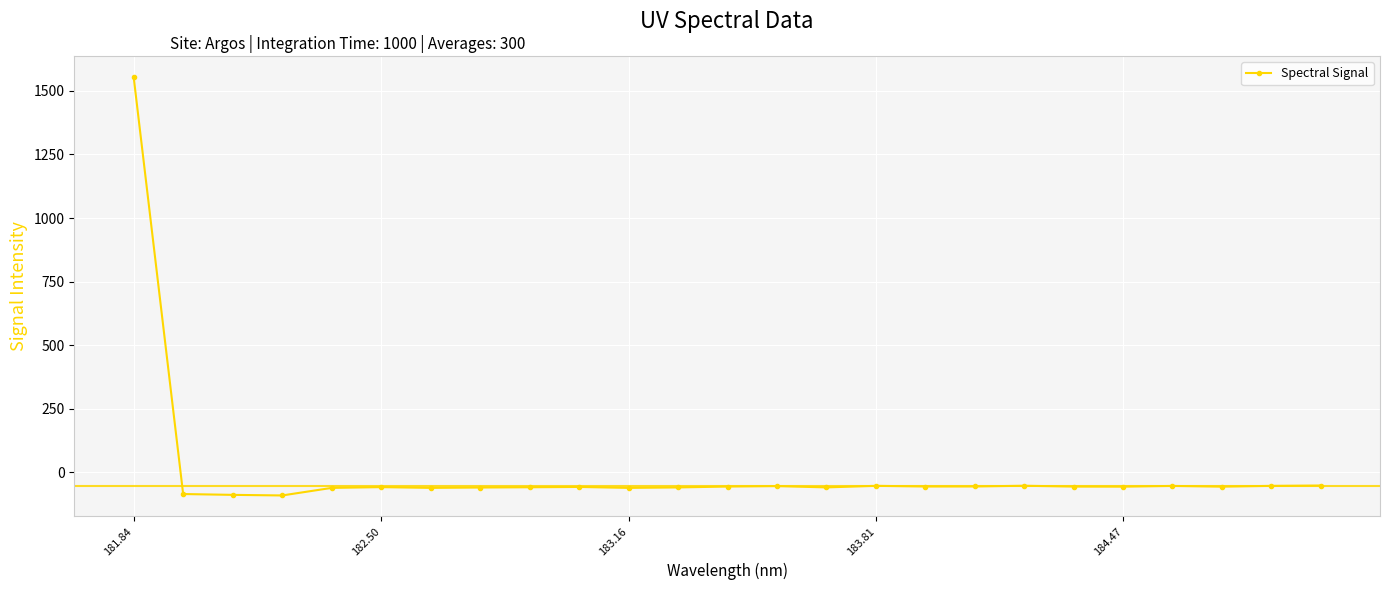

True or false: the data has more than 1 interior local peaks.

True